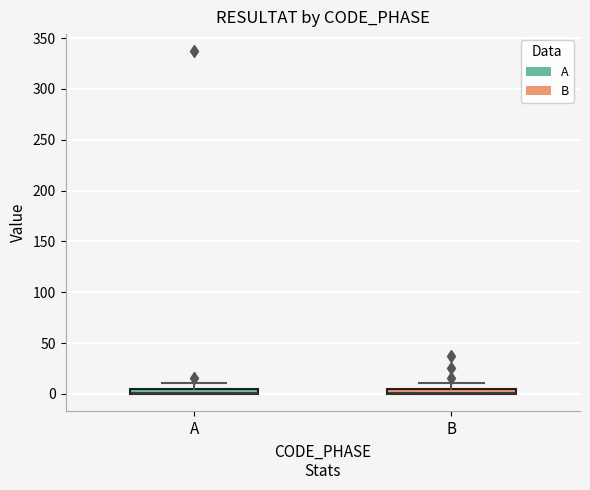

Where does the upper whisker of the box for B end on the y-axis? The values are not printed on the chart, so give them approximately, as read against the axis.

10